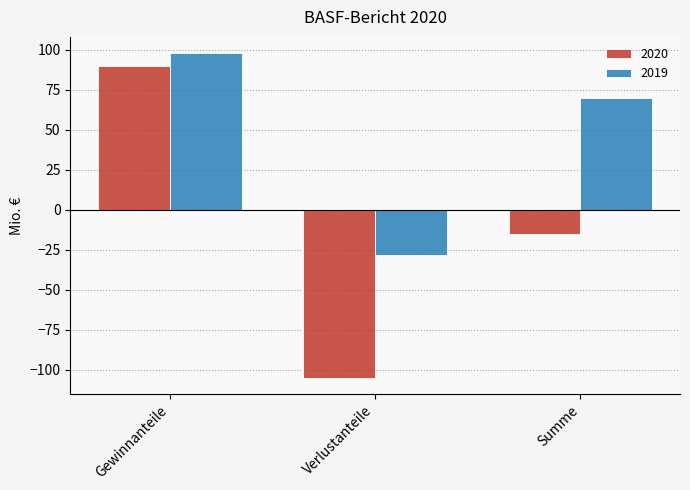

List the series in order of their peak value, lowest first.

2020, 2019